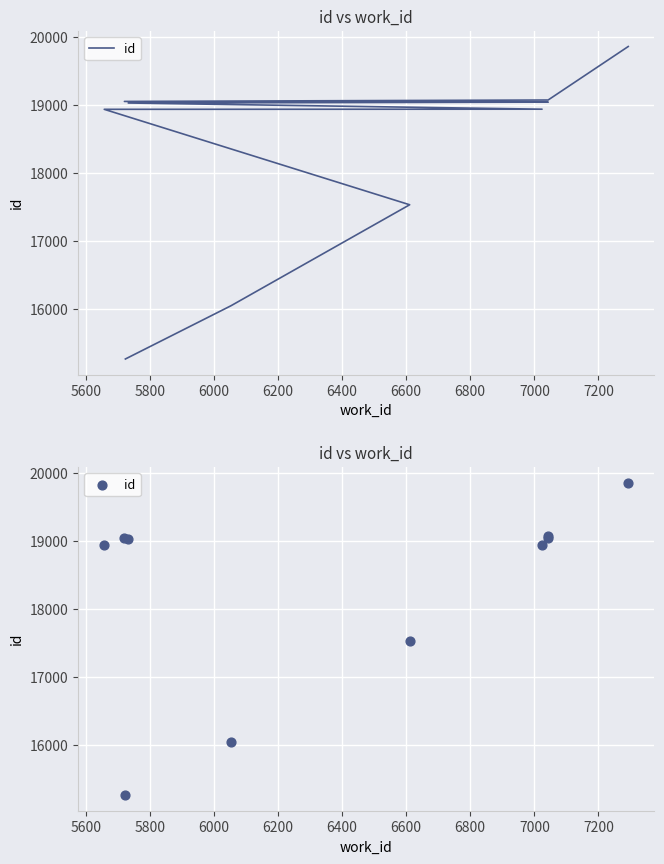

Approximately how many times larger is the value at 6000 compared to 6400?

1.0